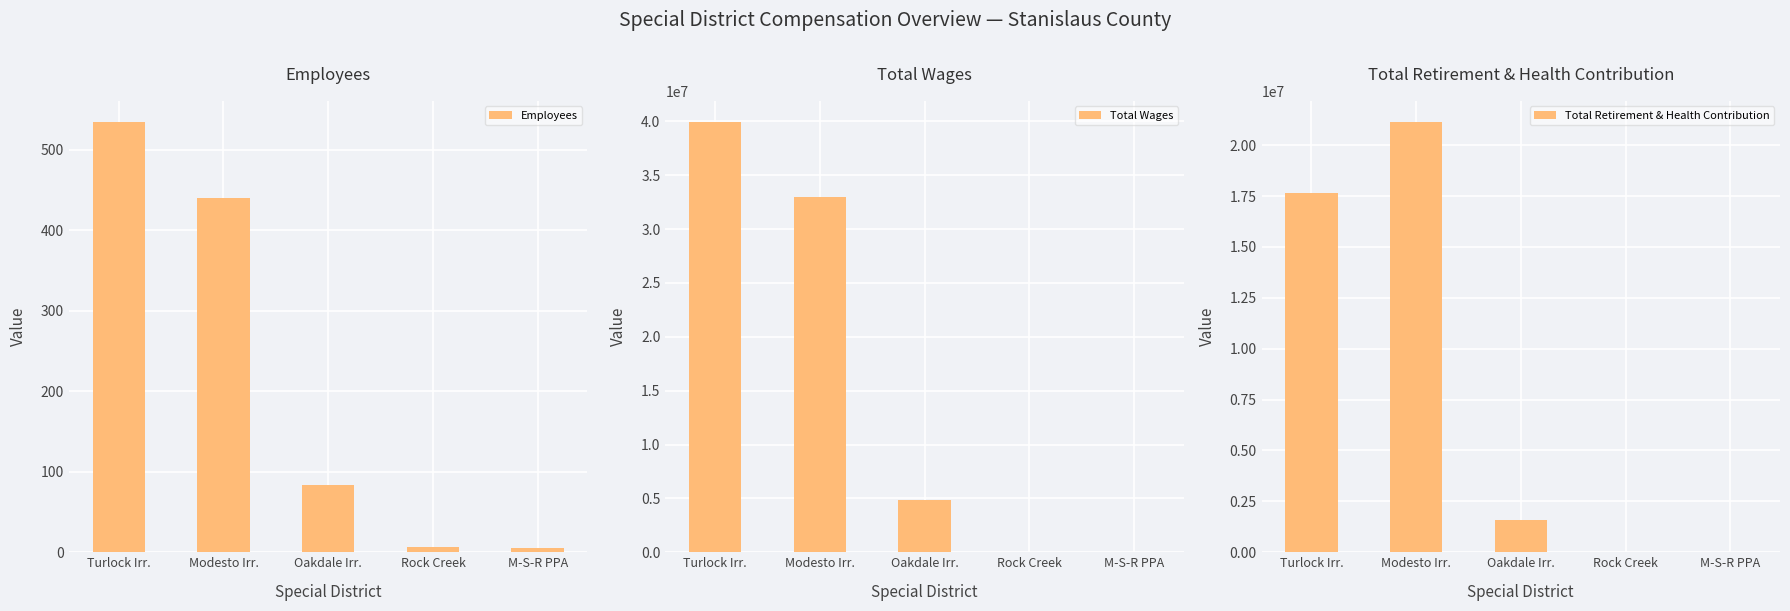

What is the difference between the Total Wages values at Modesto Irr. and Rock Creek?

32993774